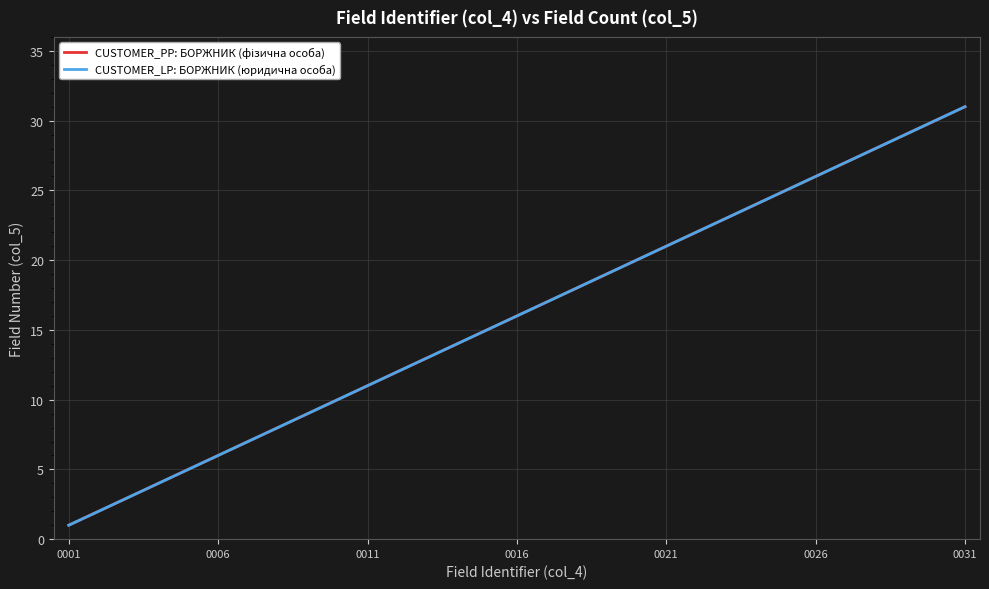

What is the value of the CUSTOMER_LP: БОРЖНИК (юридична особа) point at the 12th from the left?

12